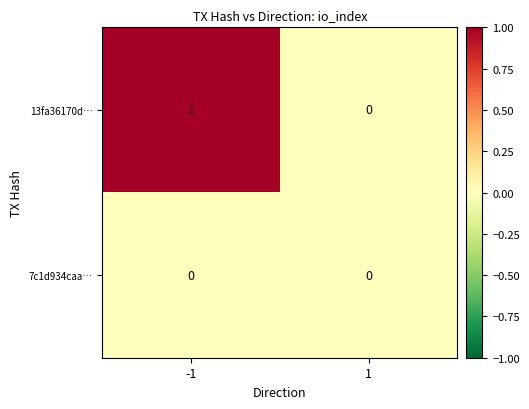

Reading right to left, list all the values displayed in this chart.

13fa36170d…: 1=0	-1=1
7c1d934caa…: 1=0	-1=0